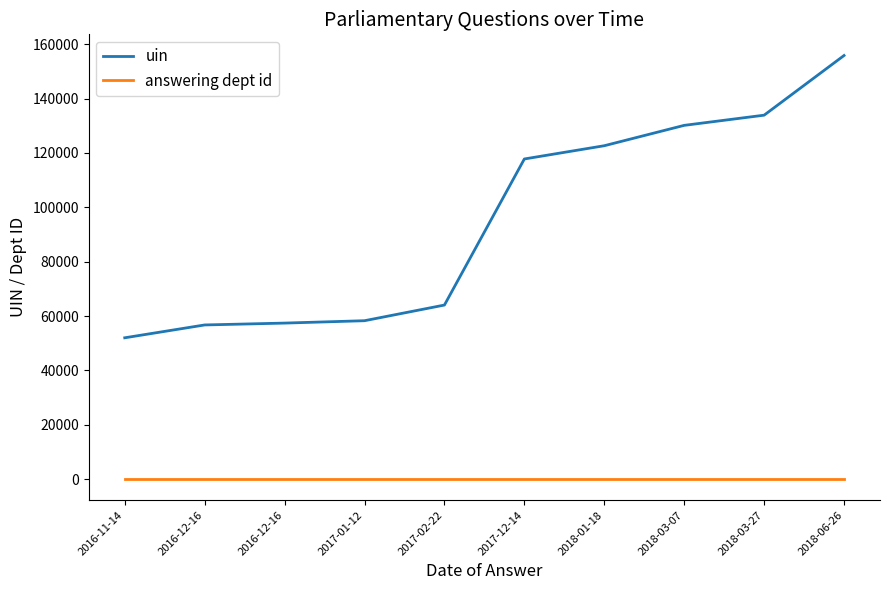

What is the difference between the maximum and minimum values in the uin series?

103895